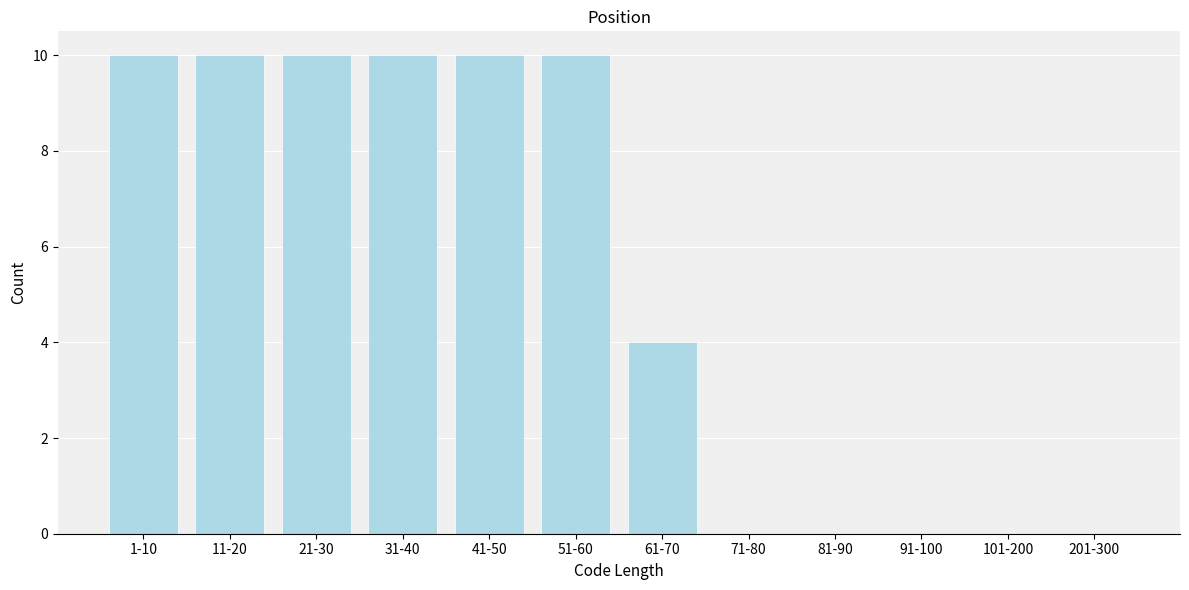

Reading left to right, what are all the values shown in this chart?

1-10=10	11-20=10	21-30=10	31-40=10	41-50=10	51-60=10	61-70=4	71-80=0	81-90=0	91-100=0	101-200=0	201-300=0